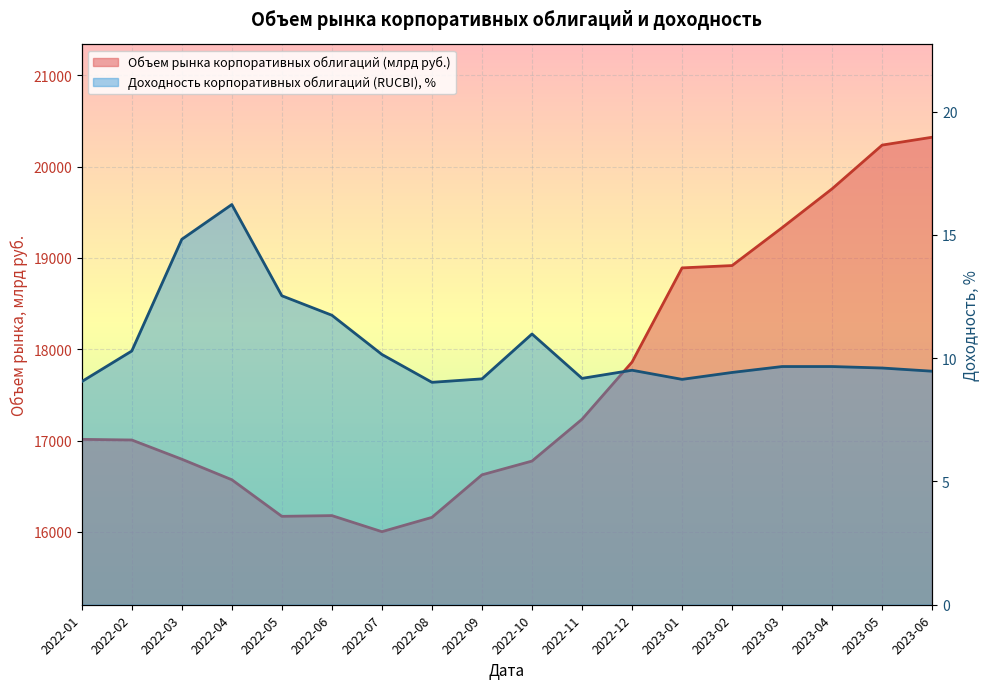

What is the highest value of the Объем рынка корпоративных облигаций (млрд руб.) series?

20321.5